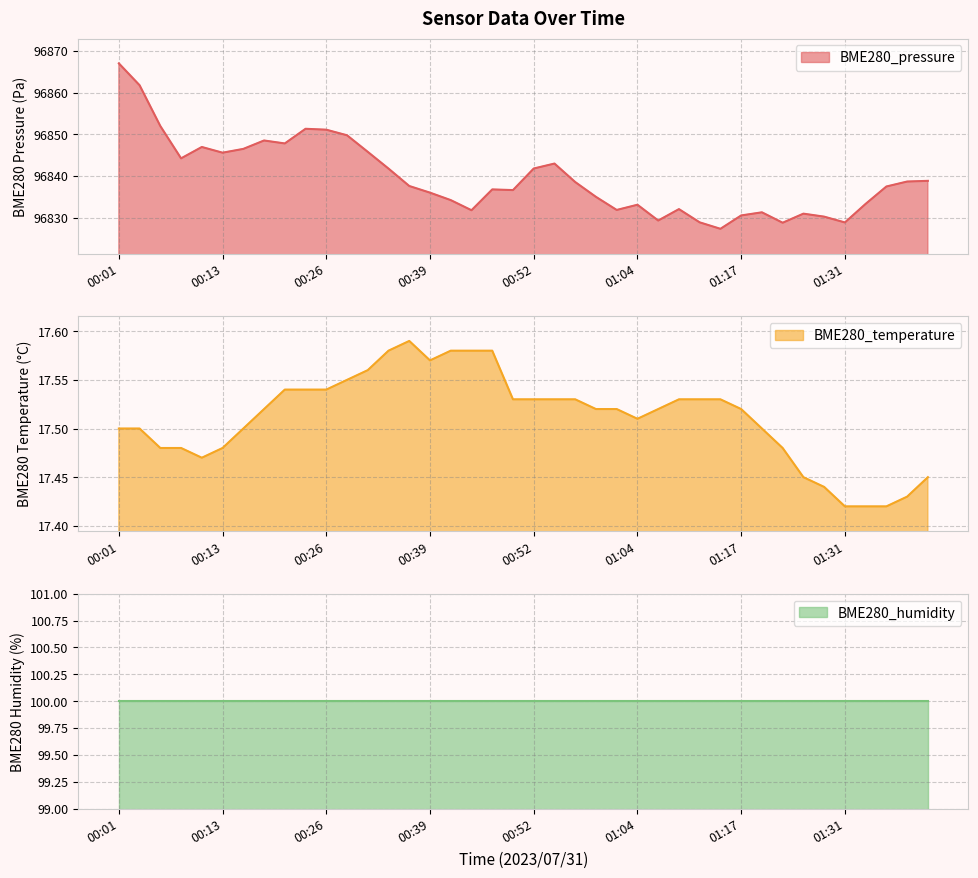

Does the chart have visible grid lines?

Yes